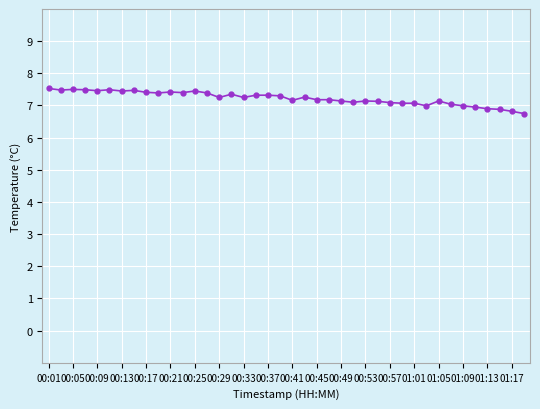

True or false: the data has more than 1 interior local peaks.

True